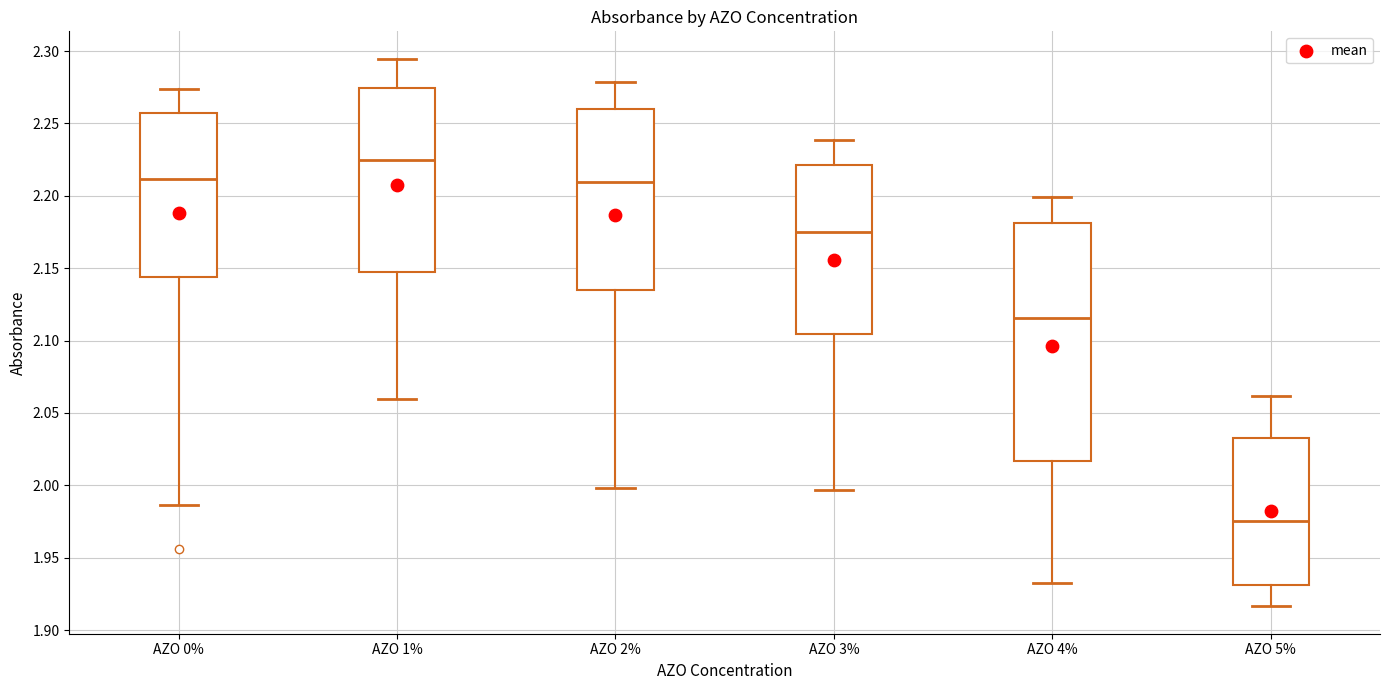

Where does the upper whisker of the box for AZO 0% end on the y-axis? The values are not printed on the chart, so give them approximately, as read against the axis.

2.275